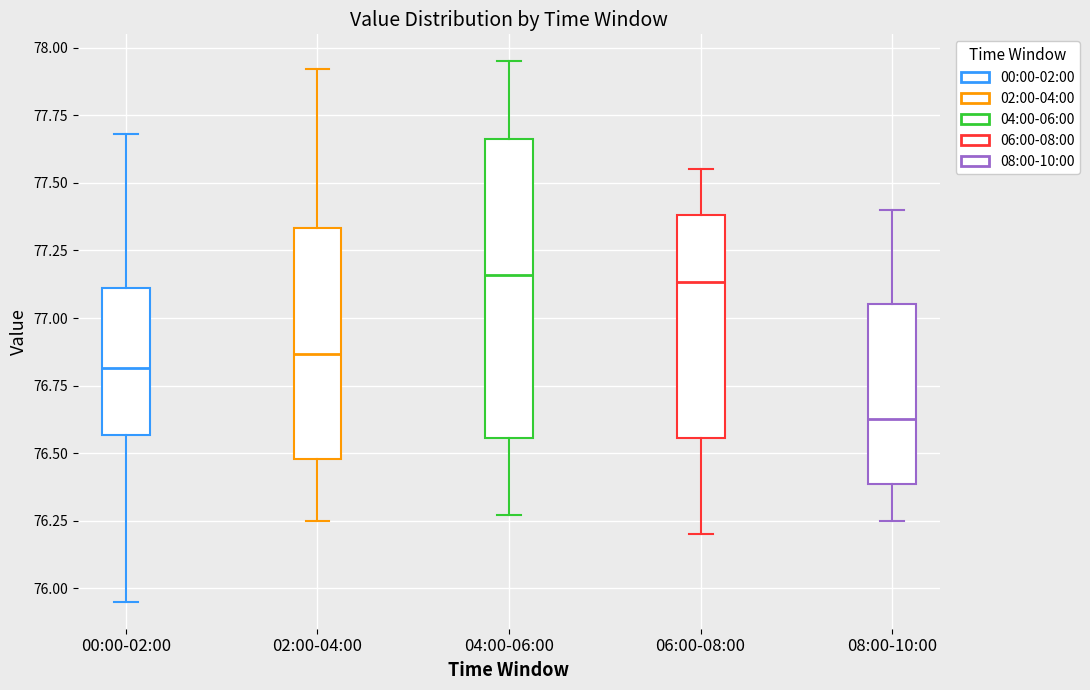

Which box is the tallest, from its lower edge to its upper edge?

04:00-06:00